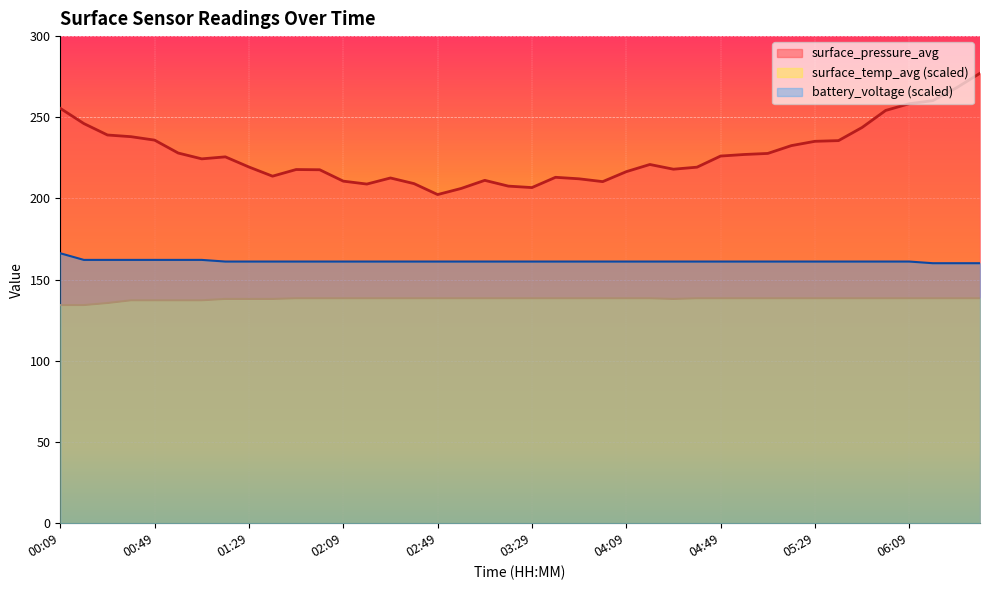

Rank the series at 01:29 from highest to lowest value.

surface_pressure_avg, battery_voltage (scaled), surface_temp_avg (scaled)